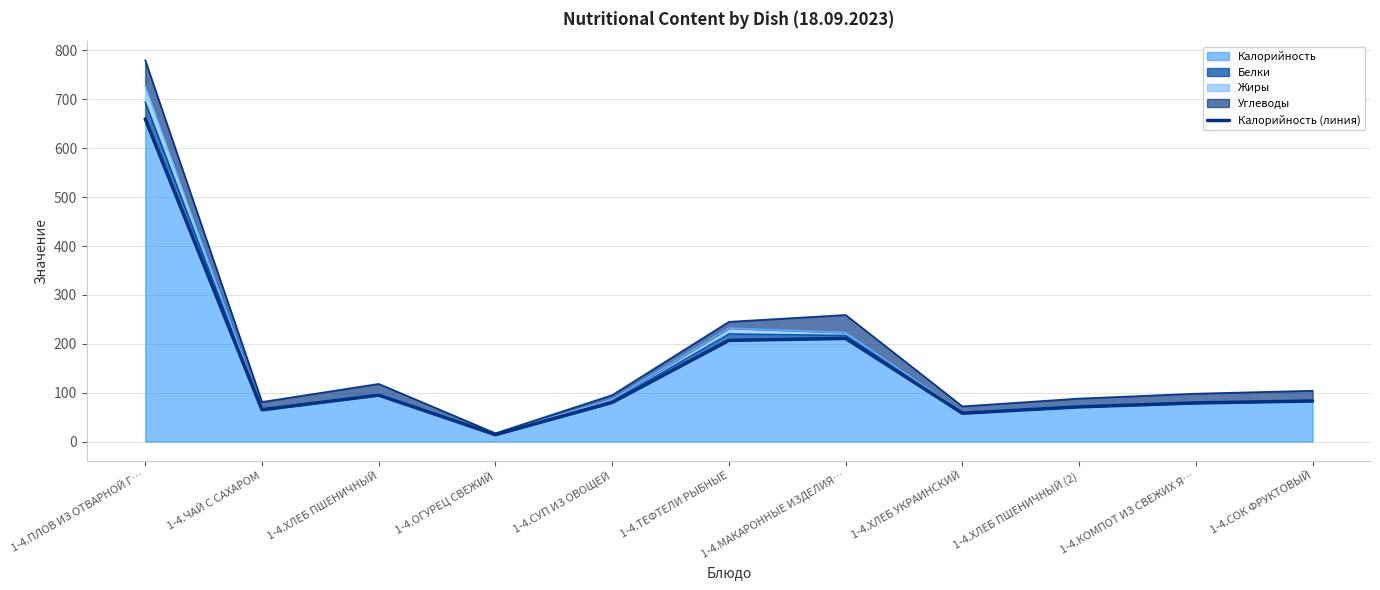

At which category does the data reach its first local valley?

1-4.ЧАЙ С САХАРОМ